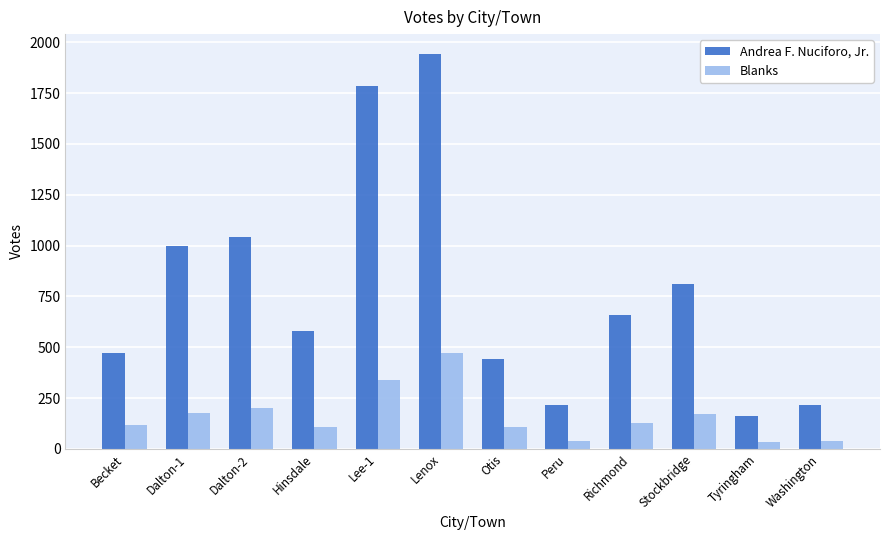

What is the difference between the maximum and minimum values in the Andrea F. Nuciforo, Jr. series?

1783